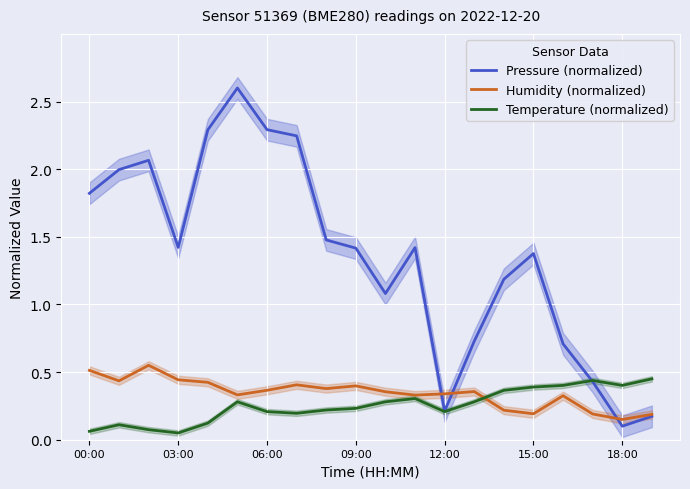

Where do Pressure (normalized) and Temperature (normalized) first cross each other?

16 and 17